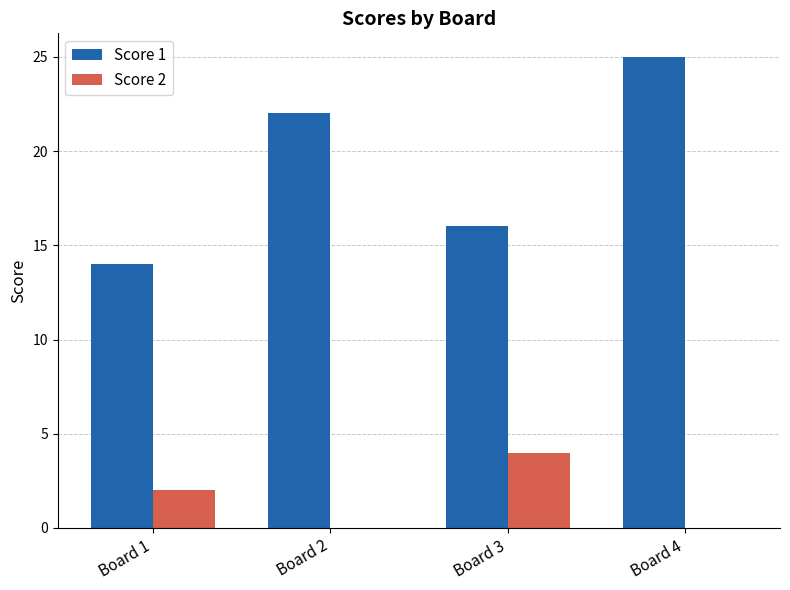

How many groups of bars are there?

4